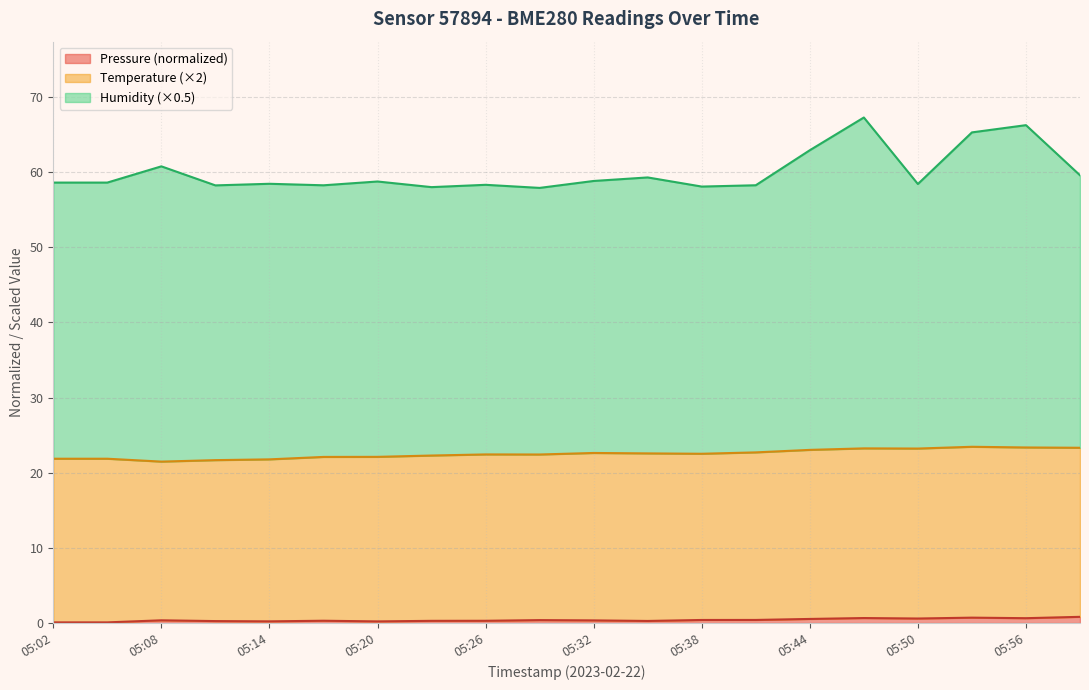

Where does the humidity series first go above 58?

05:02